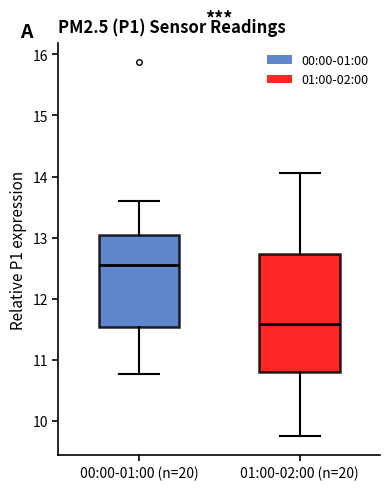

Reading left to right, read every box against the y-axis: the position of its median line, the range the box covers, and the ends of its whiskers. The values are not printed on the chart, so give them approximately, as read against the axis.

00:00-01:00 (n=20): median 12.6, box 11.5 to 13.1, whiskers 10.8 to 13.6
01:00-02:00 (n=20): median 11.6, box 10.8 to 12.7, whiskers 9.8 to 14.1